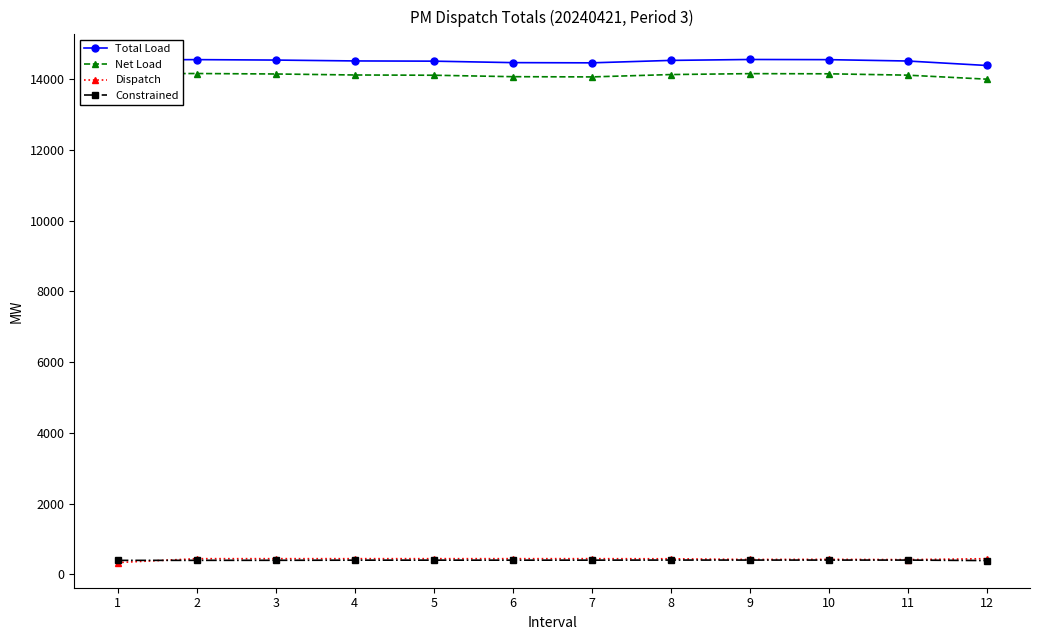

What is the spread (max minus min) of values at 8?

14137.5